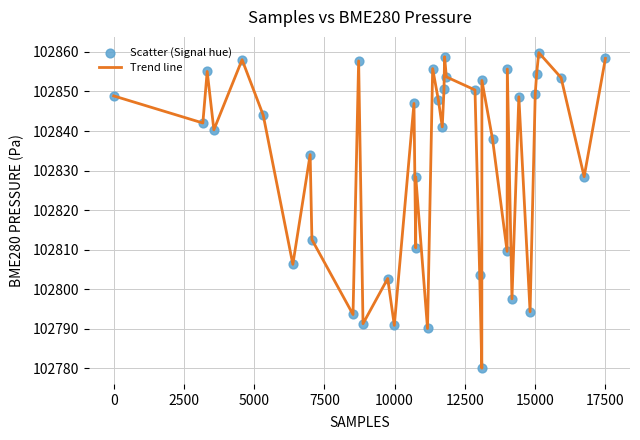

What is the maximum value shown in the chart?

102859.8